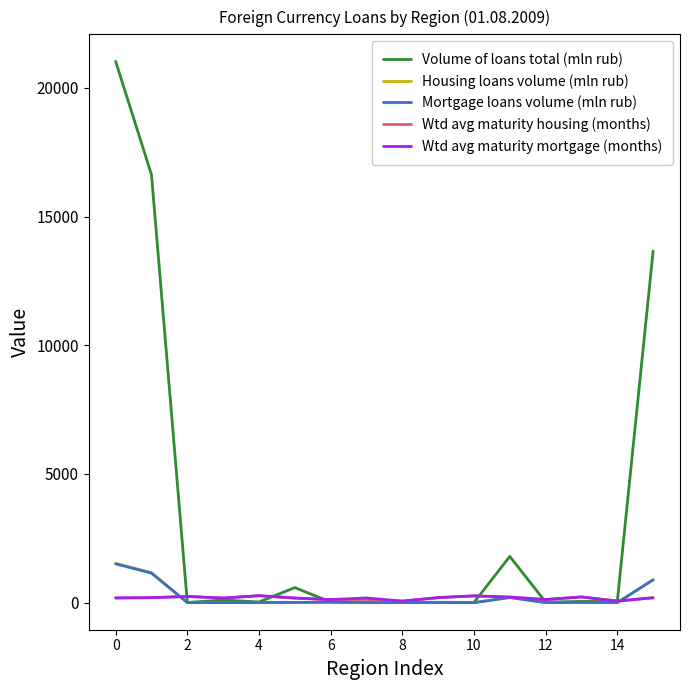

Which series has the largest total across all categories?

Volume of loans total (mln rub)